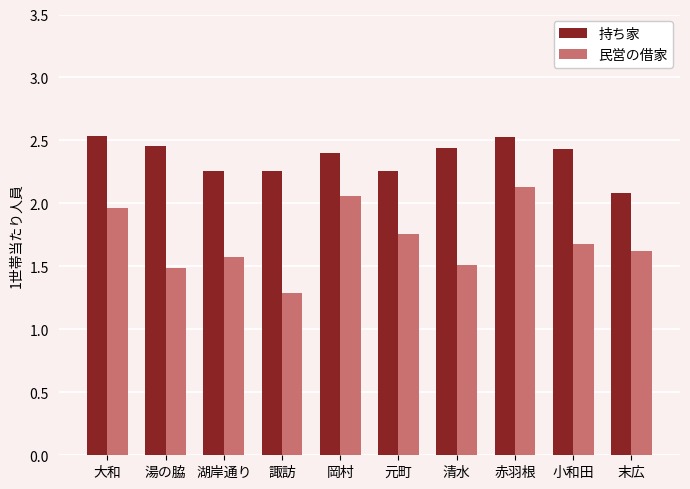

What is the total value across all series at 湯の脇?

3.9